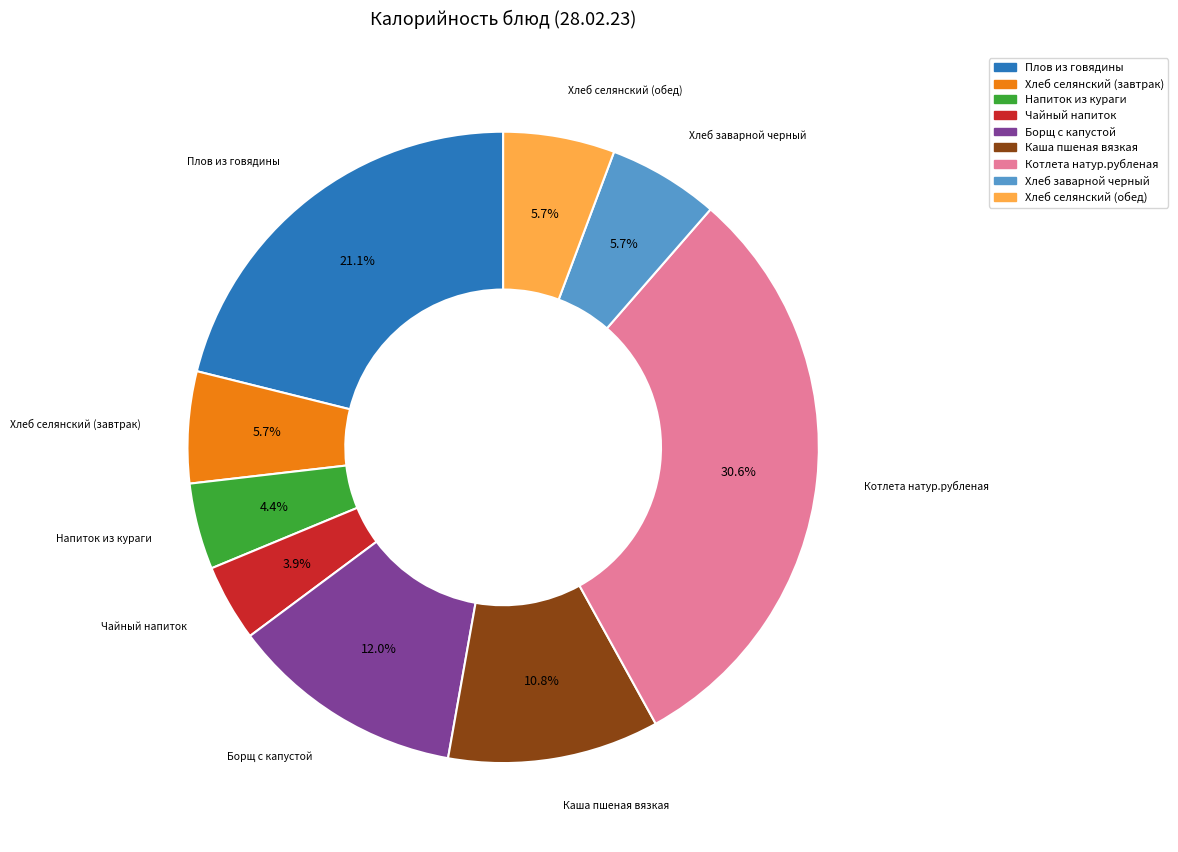

Between Борщ с капустой and Плов из говядины, which is larger?

Плов из говядины